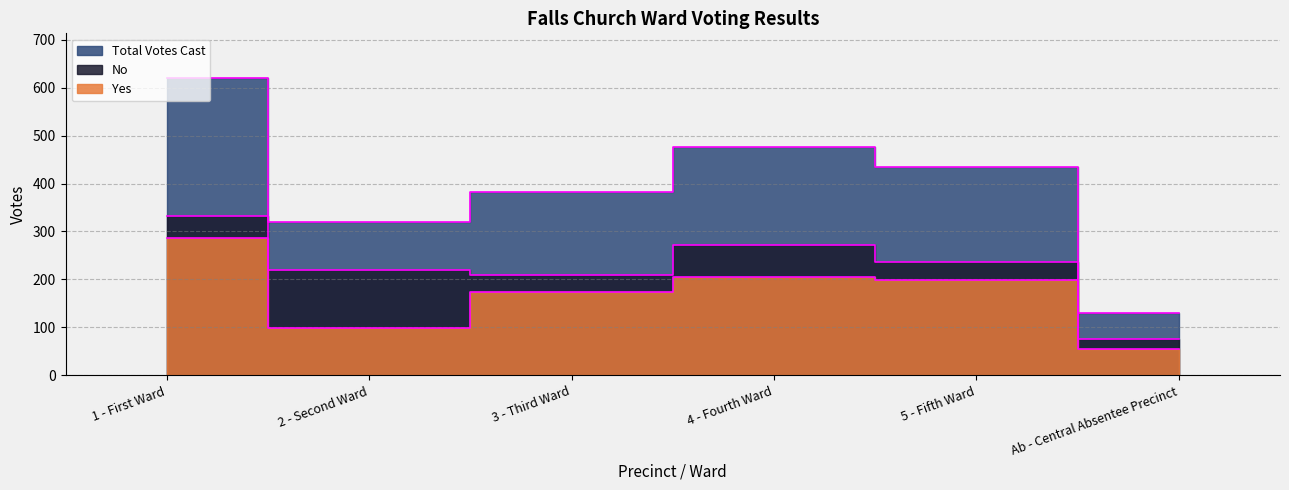

Where is the first local minimum for Total Votes Cast?

2 - Second Ward